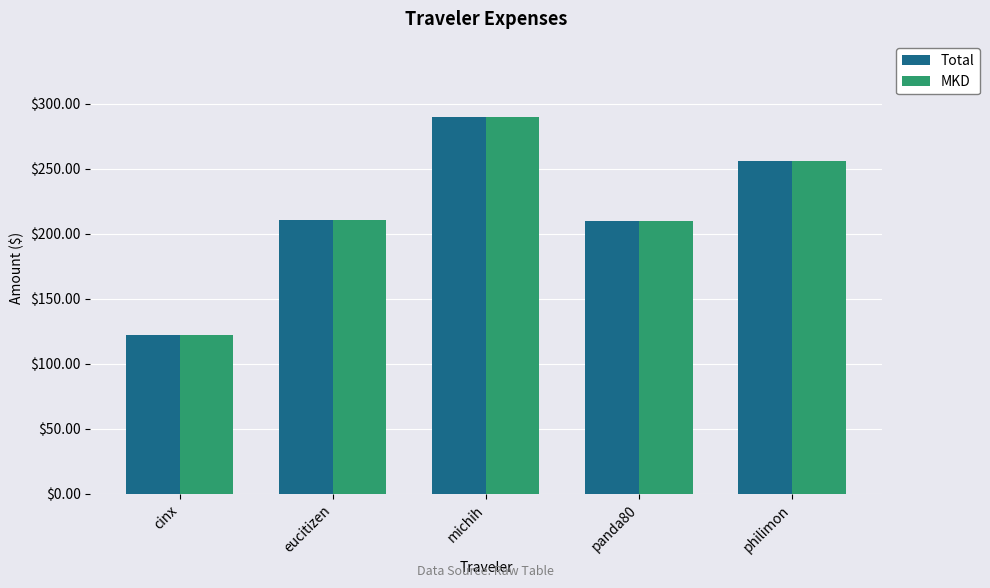

Does the chart contain any negative values?

No